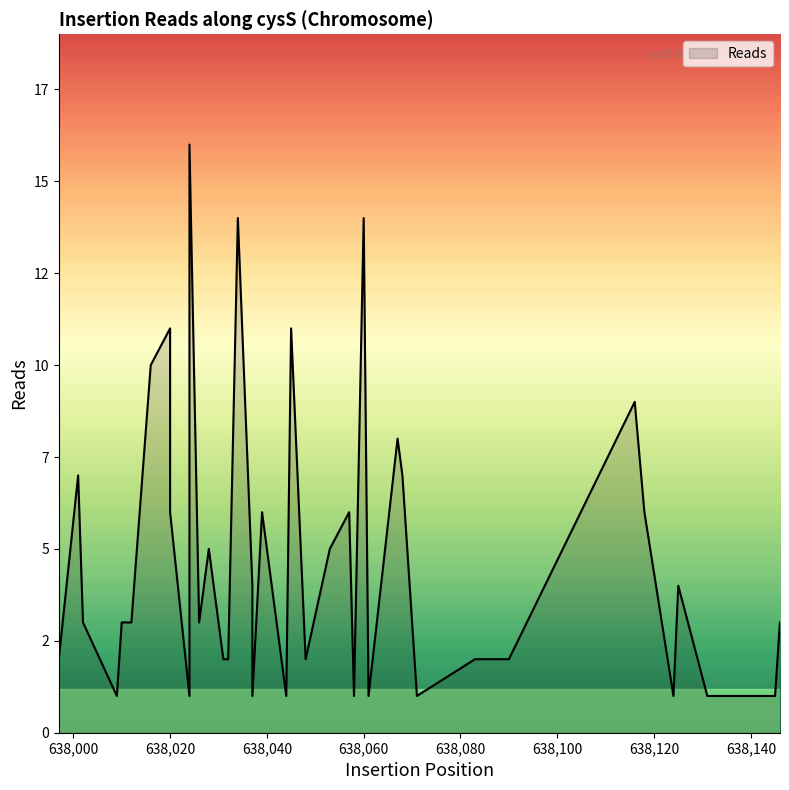

What is the value of the 38th point from the left?

1